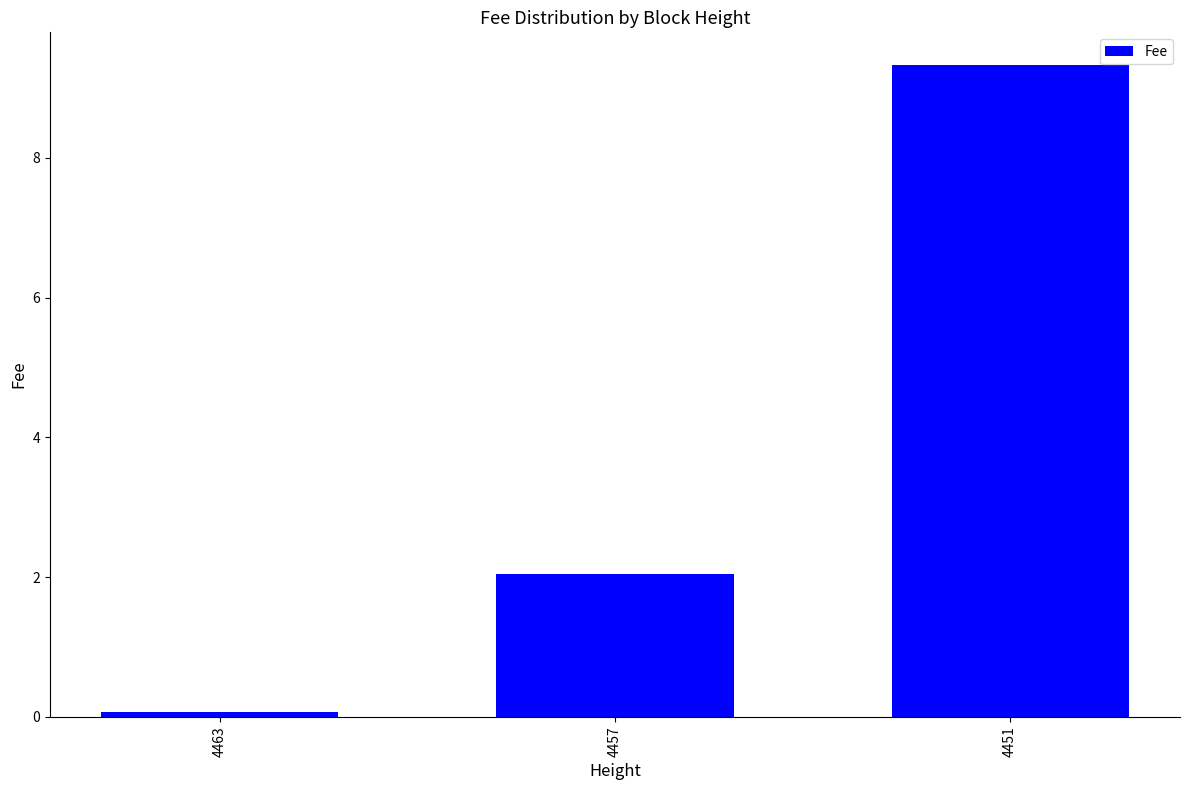

What is the change in value from 4457 to 4451?

+7.3